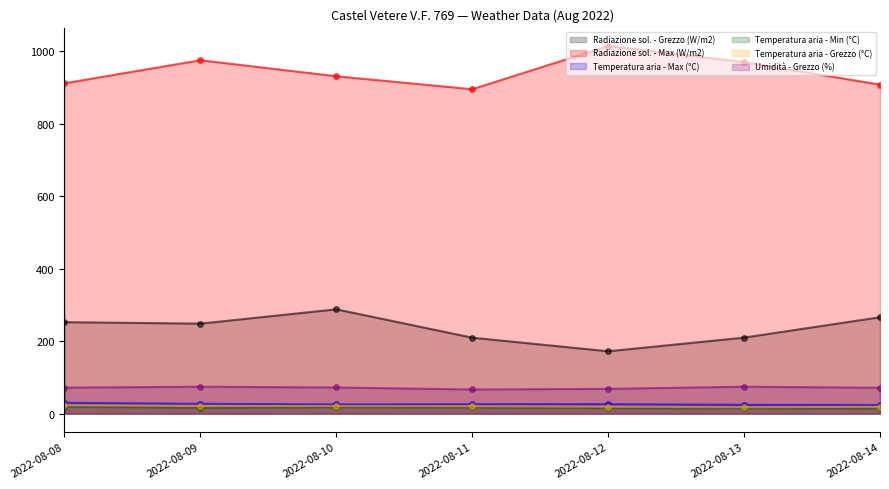

Is the value of Temperatura aria - Max (°C) at 2022-08-10 greater than the value of Temperatura aria - Grezzo (°C) at 2022-08-09?

Yes